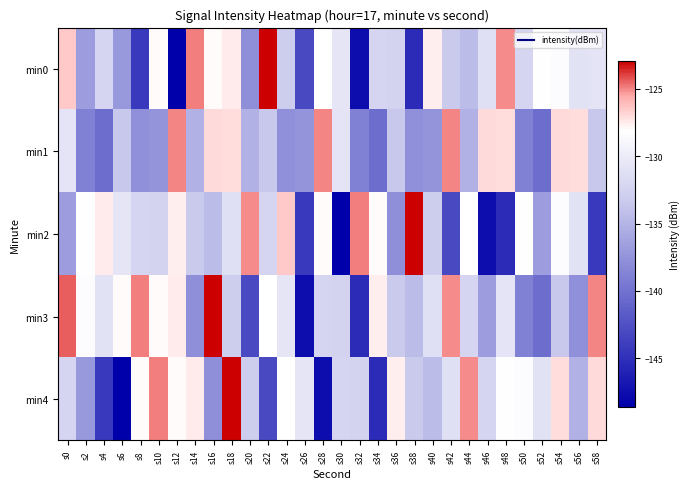

Reading left to right, what are all the values shown in this chart?

min0: s0=-126.5	s2=-136.9	s4=-132.3	s6=-137.2	s8=-144.3	s10=-128.0	s12=-148.6	s14=-124.9	s16=-128.0	s18=-127.5	s20=-137.8	s22=-122.9	s24=-133.2	s26=-143.1	s28=-128.1	s30=-130.8	s32=-147.6	s34=-132.3	s36=-132.6	s38=-145.3	s40=-127.6	s42=-133.3	s44=-134.5	s46=-131.2	s48=-125.1	s50=-132.3	s52=-128.2	s54=-128.4	s56=-131.0	s58=-130.8
min1: s0=-130.8	s2=-138.9	s4=-140.4	s6=-133.5	s8=-137.8	s10=-137.4	s12=-125.0	s14=-135.2	s16=-126.9	s18=-127.1	s20=-135.2	s22=-133.5	s24=-137.8	s26=-137.4	s28=-125.0	s30=-130.8	s32=-138.9	s34=-140.4	s36=-133.5	s38=-137.8	s40=-137.4	s42=-125.0	s44=-135.2	s46=-126.9	s48=-127.1	s50=-138.9	s52=-140.4	s54=-126.9	s56=-127.1	s58=-133.5
min2: s0=-136.9	s2=-128.2	s4=-127.5	s6=-130.8	s8=-132.3	s10=-132.6	s12=-127.6	s14=-133.3	s16=-134.5	s18=-131.2	s20=-125.1	s22=-132.3	s24=-126.5	s26=-144.3	s28=-128.0	s30=-148.6	s32=-124.9	s34=-128.0	s36=-137.8	s38=-122.9	s40=-133.2	s42=-143.1	s44=-128.1	s46=-147.6	s48=-145.3	s50=-128.2	s52=-136.9	s54=-128.4	s56=-131.0	s58=-144.3
min3: s0=-124.3	s2=-128.4	s4=-131.0	s6=-128.0	s8=-124.9	s10=-128.0	s12=-127.5	s14=-137.8	s16=-122.9	s18=-133.2	s20=-143.1	s22=-128.1	s24=-130.8	s26=-147.6	s28=-132.3	s30=-132.6	s32=-145.3	s34=-127.6	s36=-133.3	s38=-134.5	s40=-131.2	s42=-125.1	s44=-132.3	s46=-136.9	s48=-130.8	s50=-138.9	s52=-140.4	s54=-133.5	s56=-137.8	s58=-125.0
min4: s0=-132.3	s2=-137.2	s4=-144.3	s6=-148.6	s8=-128.0	s10=-124.9	s12=-128.0	s14=-127.5	s16=-137.8	s18=-122.9	s20=-133.2	s22=-143.1	s24=-128.1	s26=-130.8	s28=-147.6	s30=-132.3	s32=-132.6	s34=-145.3	s36=-127.6	s38=-133.3	s40=-134.5	s42=-131.2	s44=-125.1	s46=-132.3	s48=-128.2	s50=-128.4	s52=-131.0	s54=-127.1	s56=-135.2	s58=-126.9